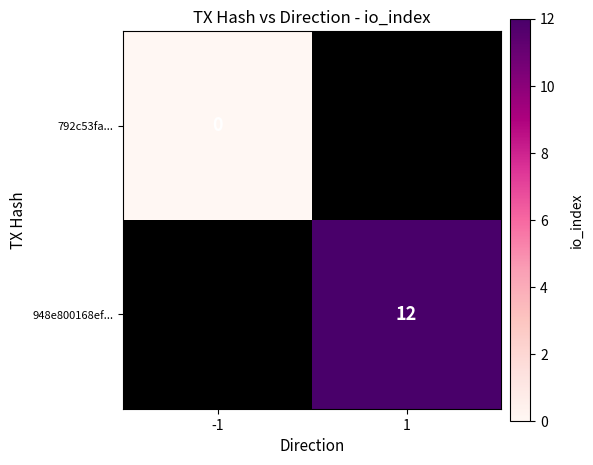

Count the number of categories in the chart.

2